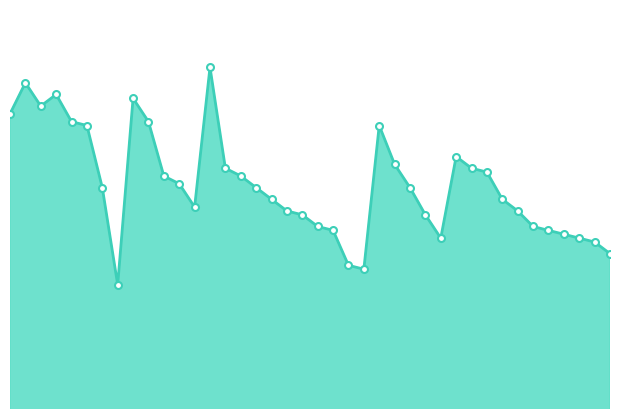

Does the chart display data point markers on the line(s)?

No